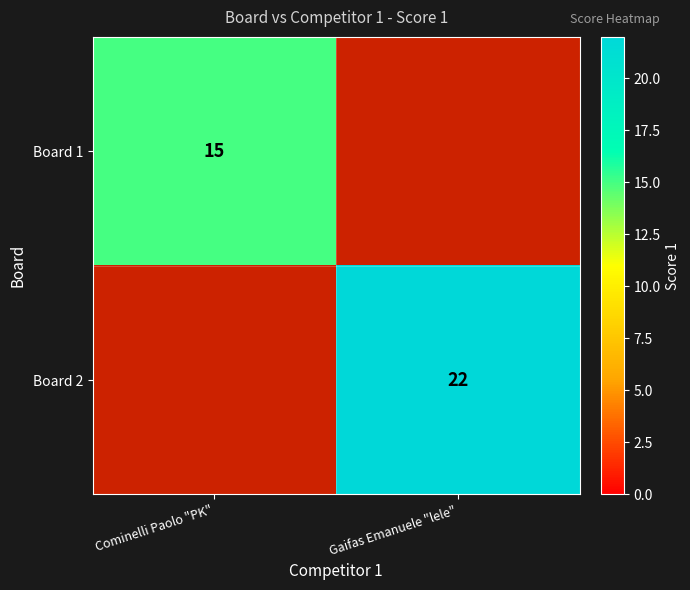

Is it true that Board 1 equals 15 at Cominelli Paolo "PK"?

True